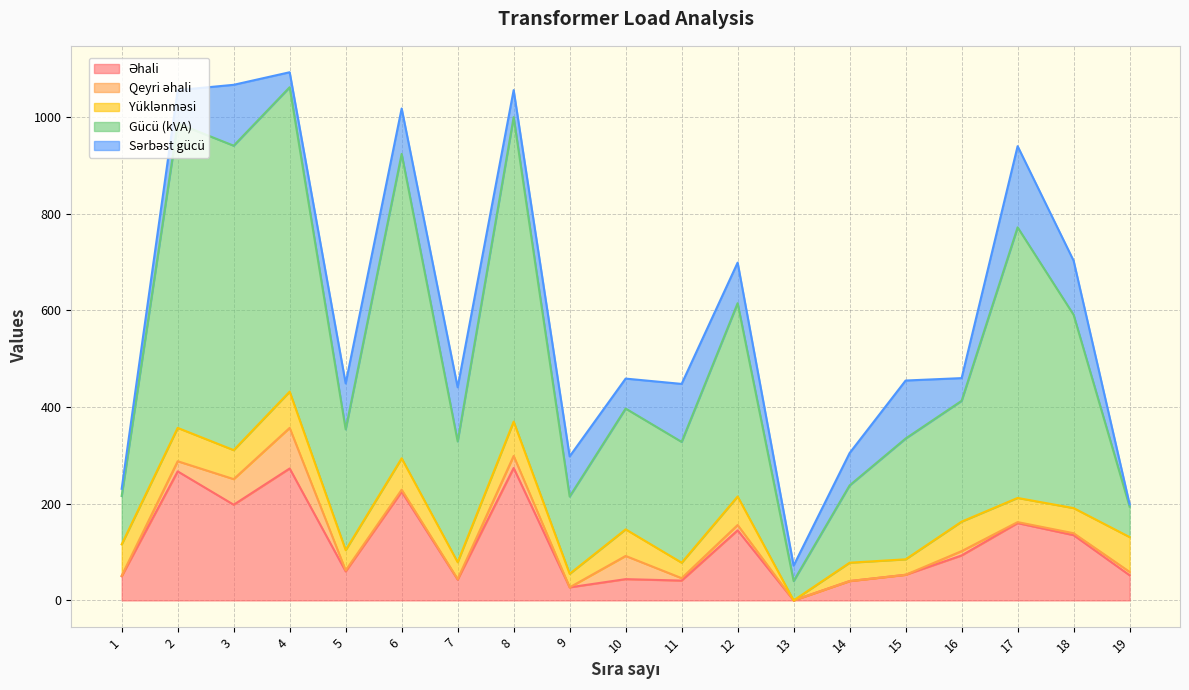

True or false: Gücü (kVA) and Sərbəst gücü cross at least once.

False